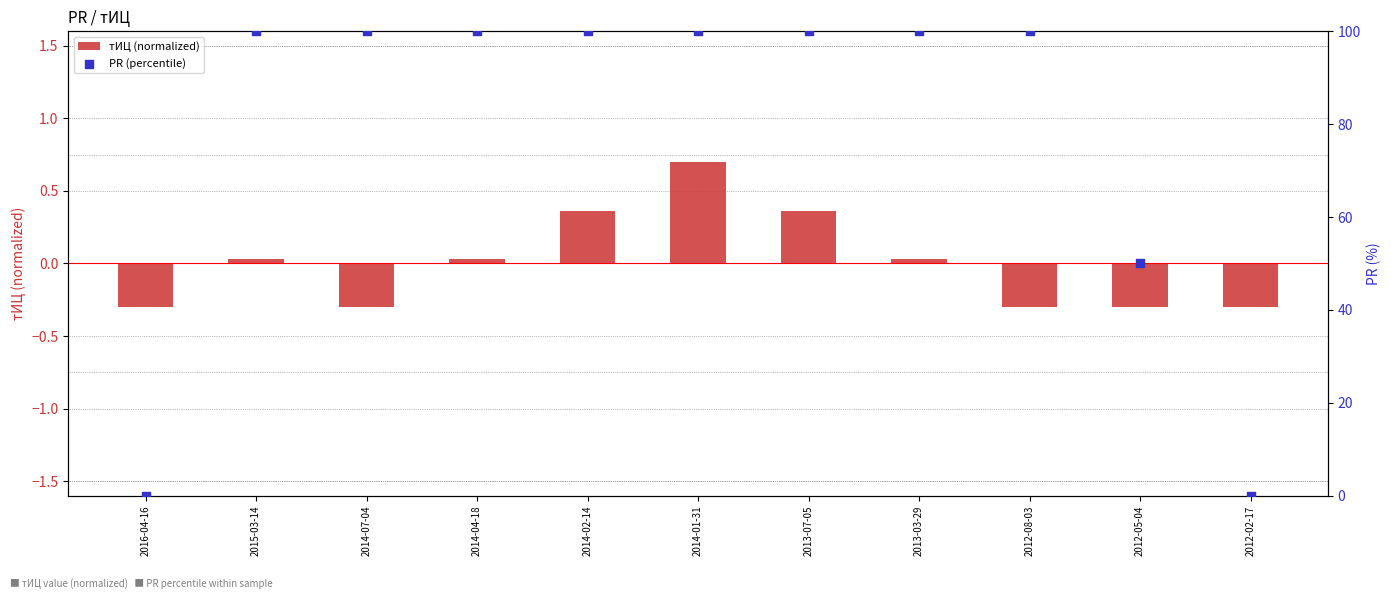

What is the total value across all series at 2012-08-03?

99.7